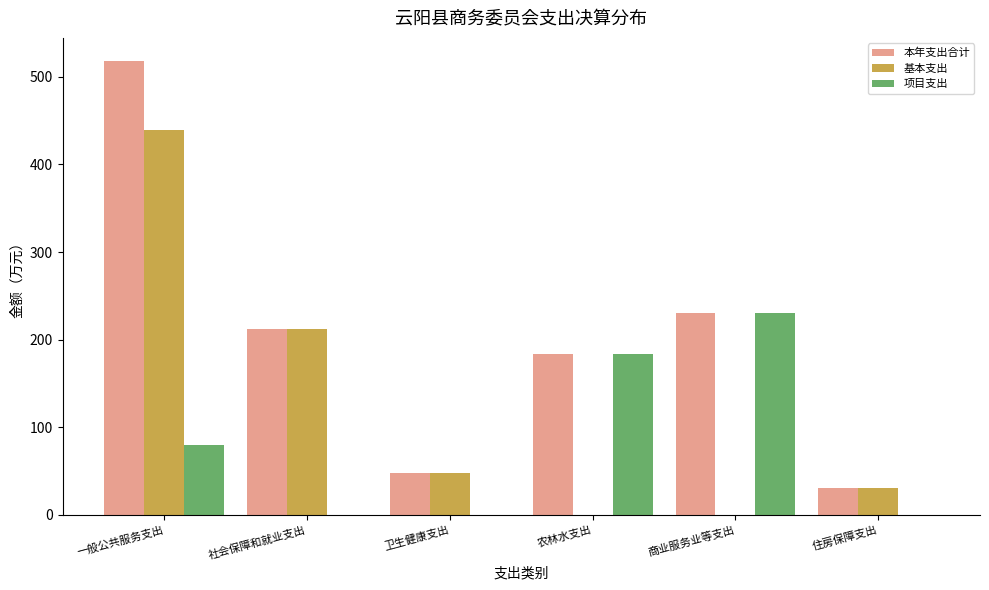

Which series has the largest total across all categories?

本年支出合计